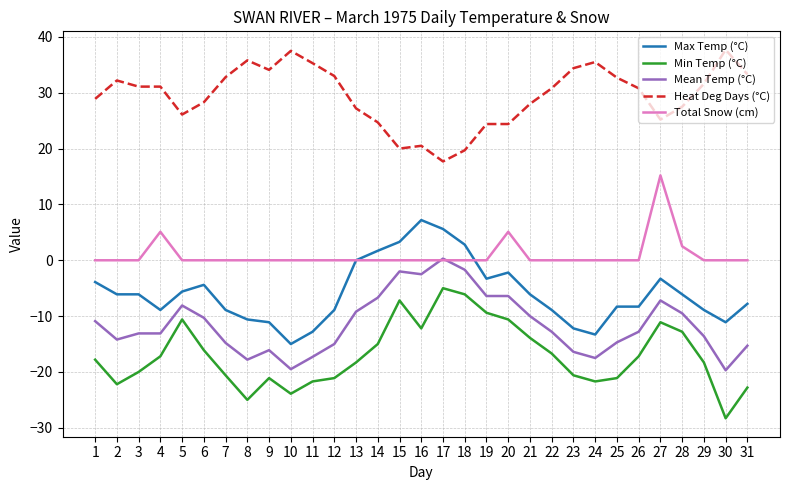

The Total Snow (cm) series shows 0.0 at 15. True or false?

True